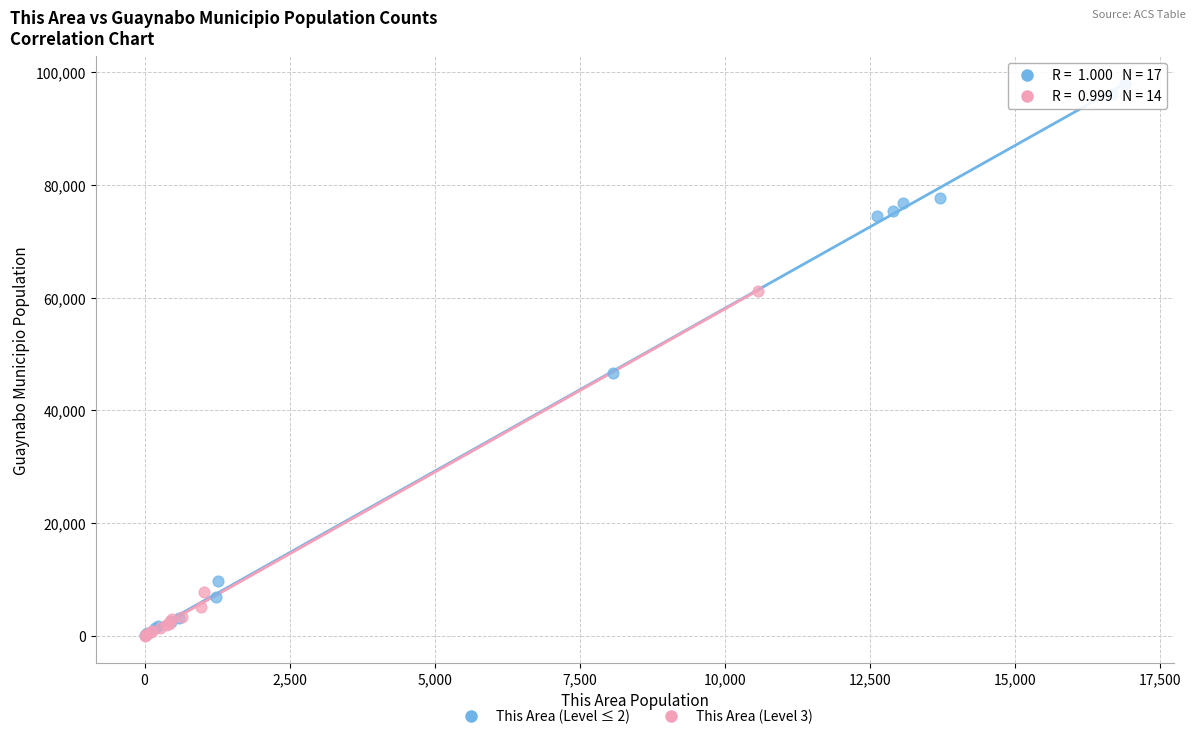

Which series has the widest spread of Y values?

This Area (Level ≤ 2)